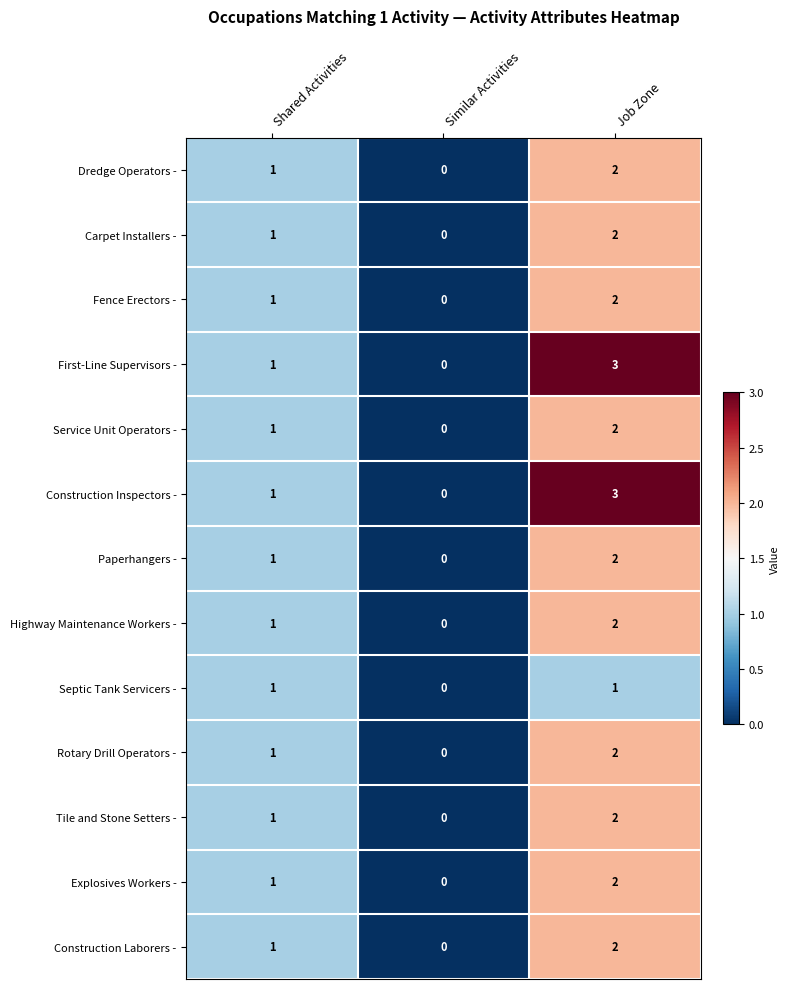

What is the sum of all Carpet Installers - values?

3